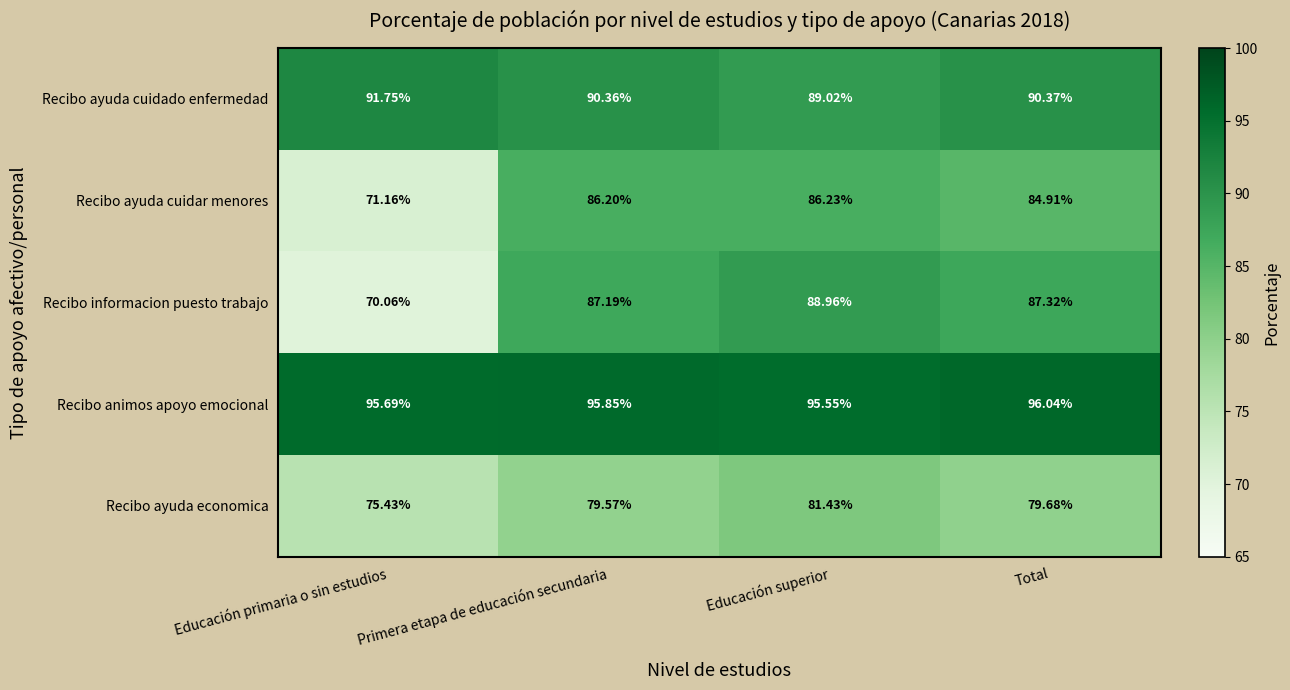

Where is Recibo animos apoyo emocional nearest to the value 95?

Educación superior